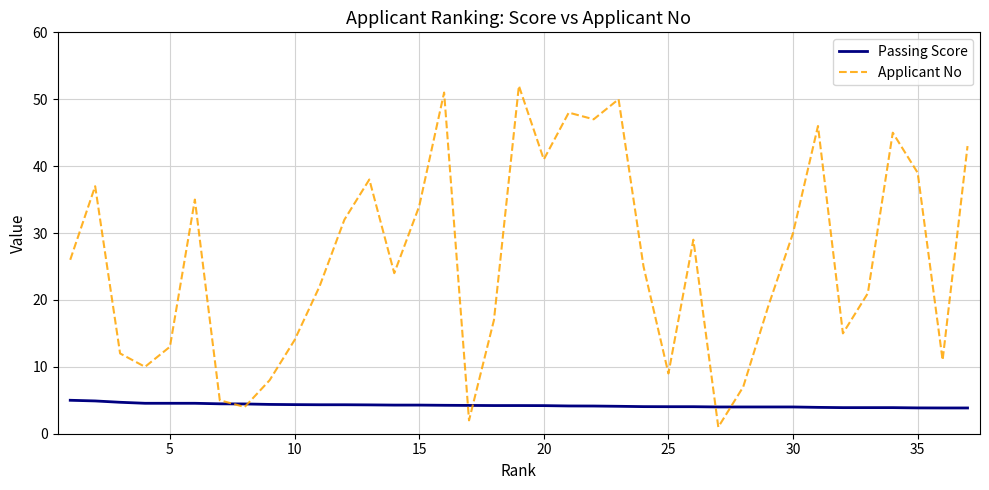

Which series has the widest spread of values?

Applicant No